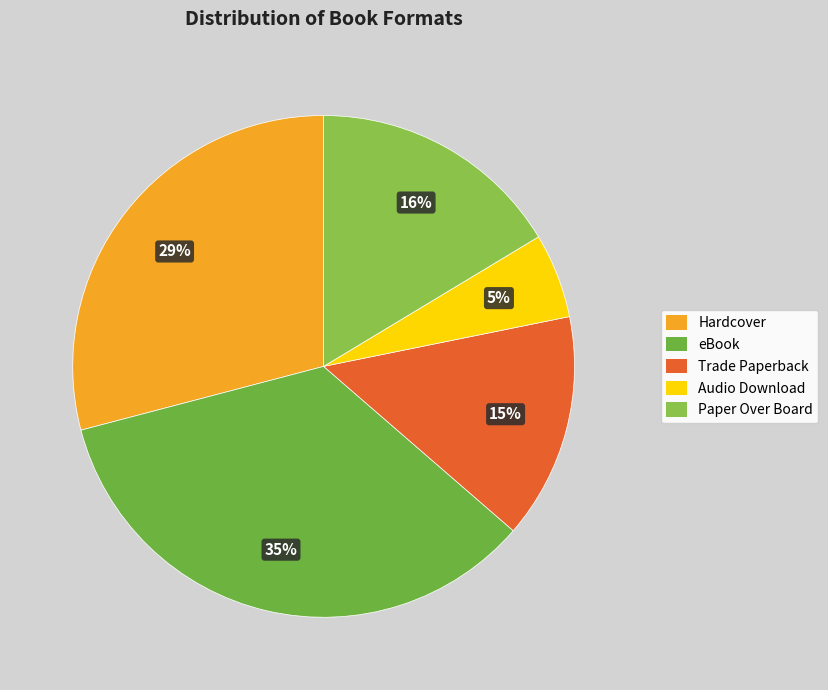

To the nearest percent, what is the average slice percentage?

20%